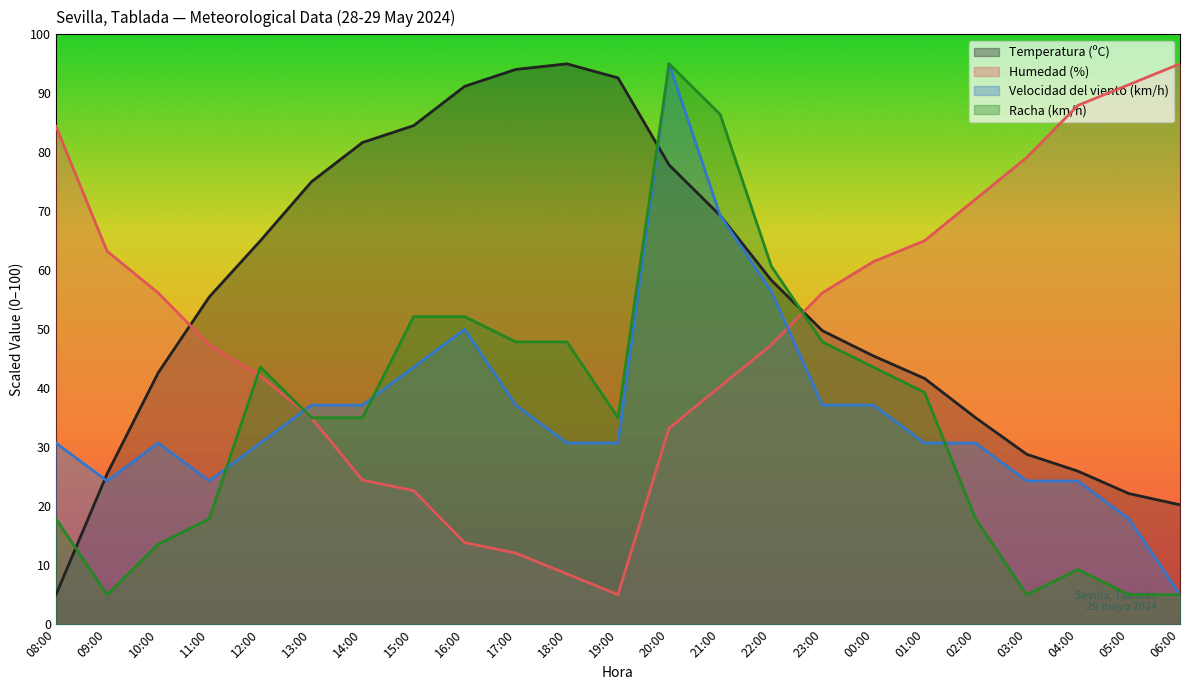

Between 18:00 and 23:00, which series saw the biggest shift?

Humedad (%)